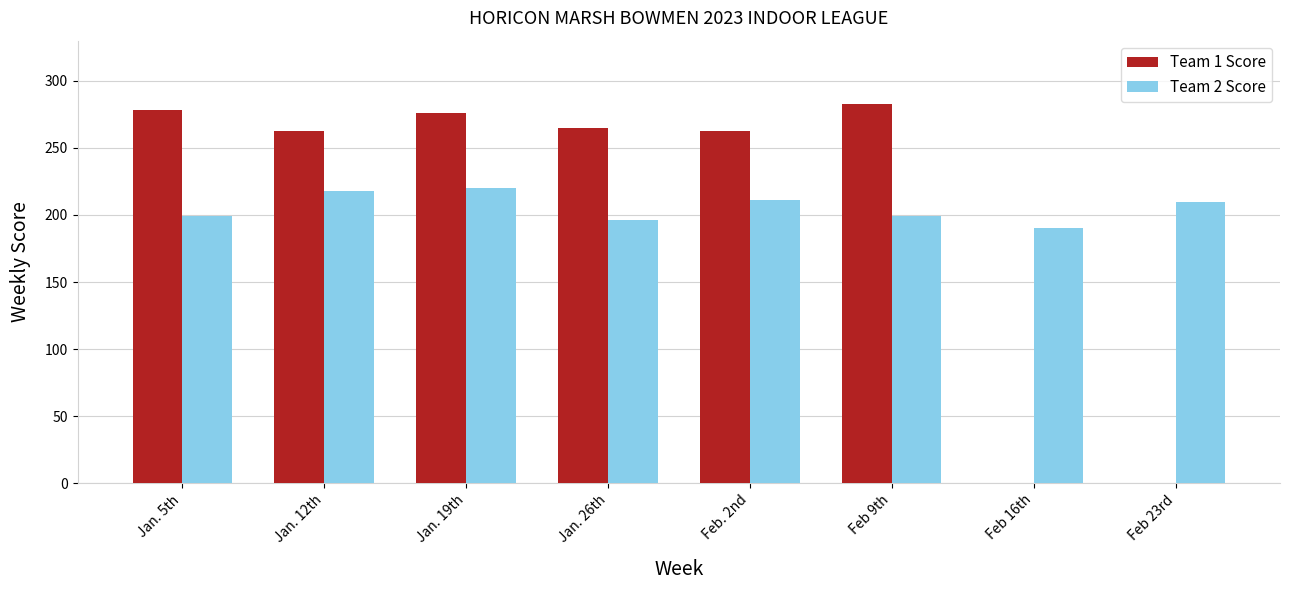

The value of Team 1 Score at Feb 23rd is 158. True or false?

False